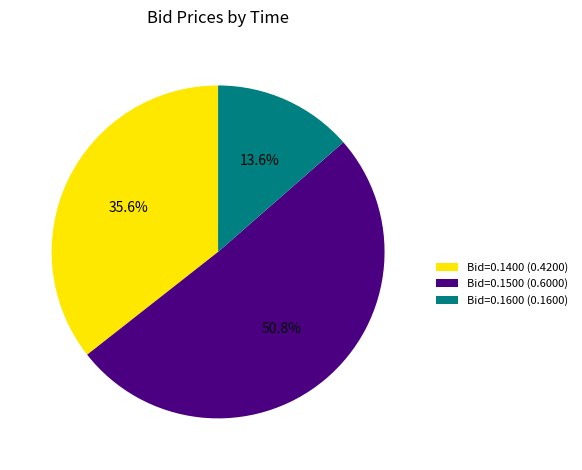

Is the sum of Bid=0.1400 (0.4200) and Bid=0.1600 (0.1600) greater than half?

No